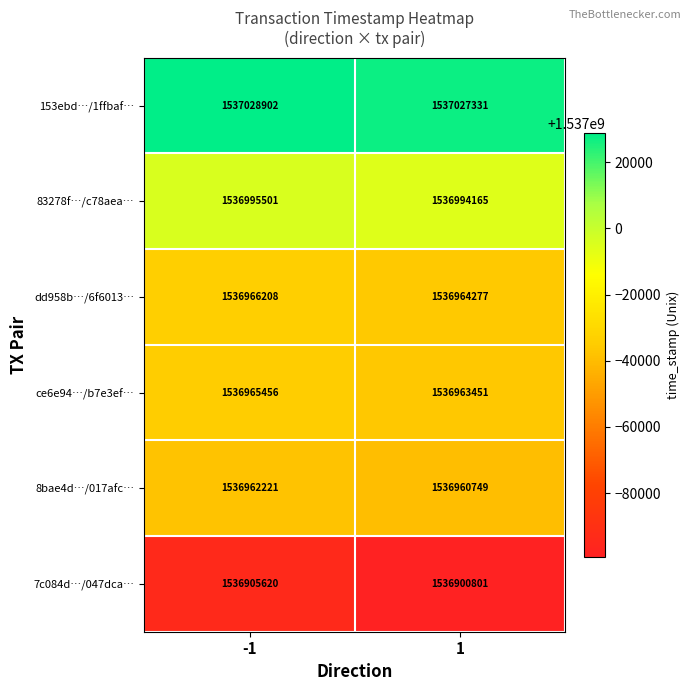

What is the minimum value for ce6e94…/b7e3ef…?

1536963451